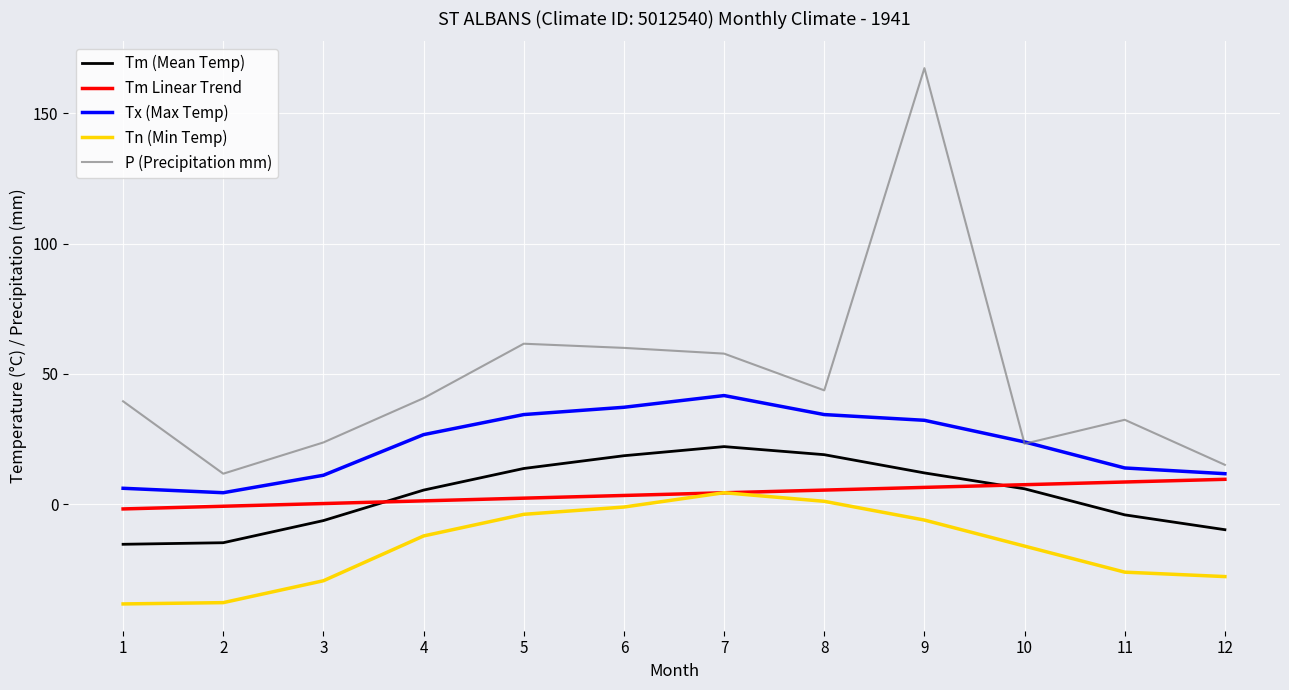

The value of Tn (Min Temp) at 9 is -6.1. True or false?

True